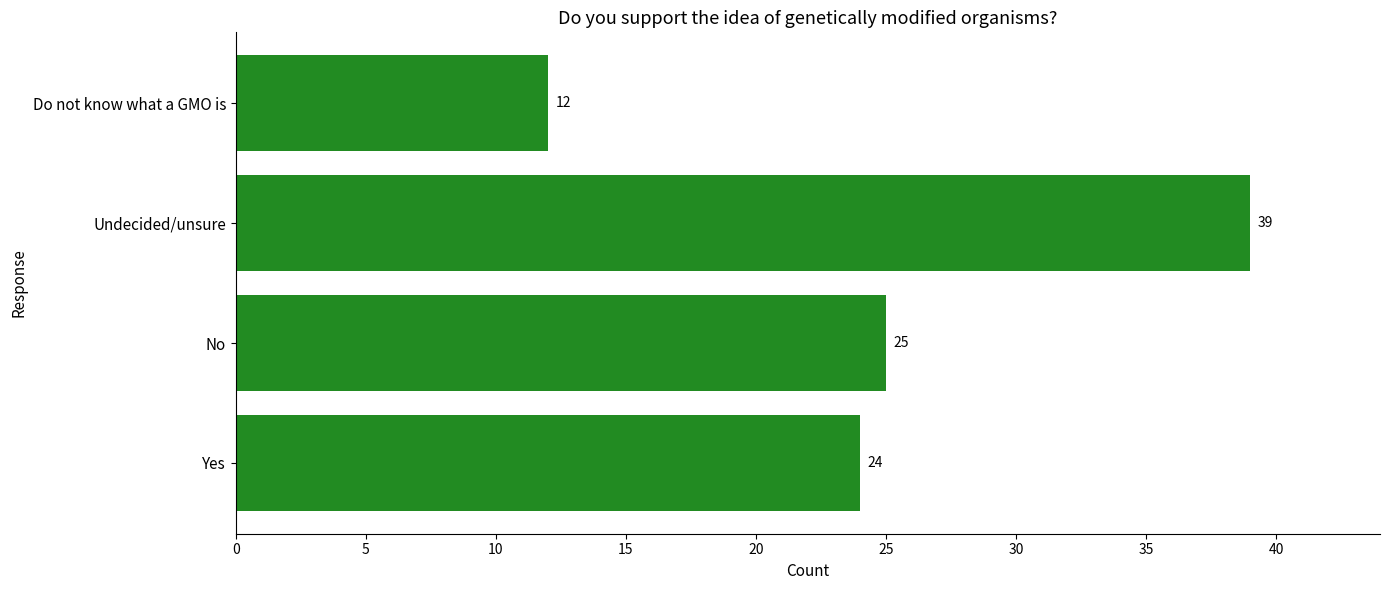

How many bars are there in total?

4